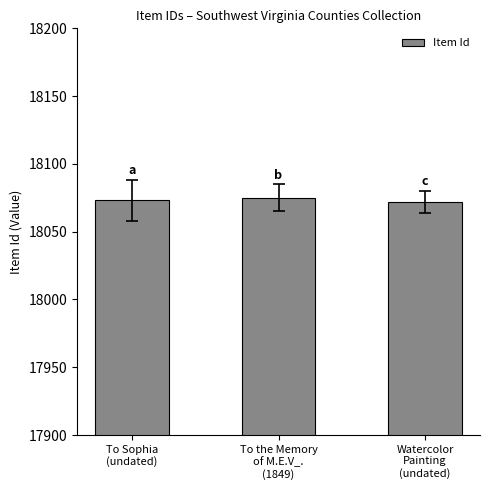

What is the label of the 2nd bar from the right?

To the Memory
of M.E.V_.
(1849)